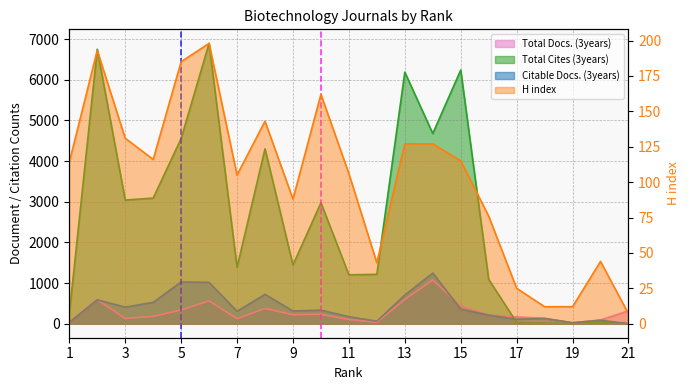

How many interior local peaks does the Total Docs. (3years) series have?

5